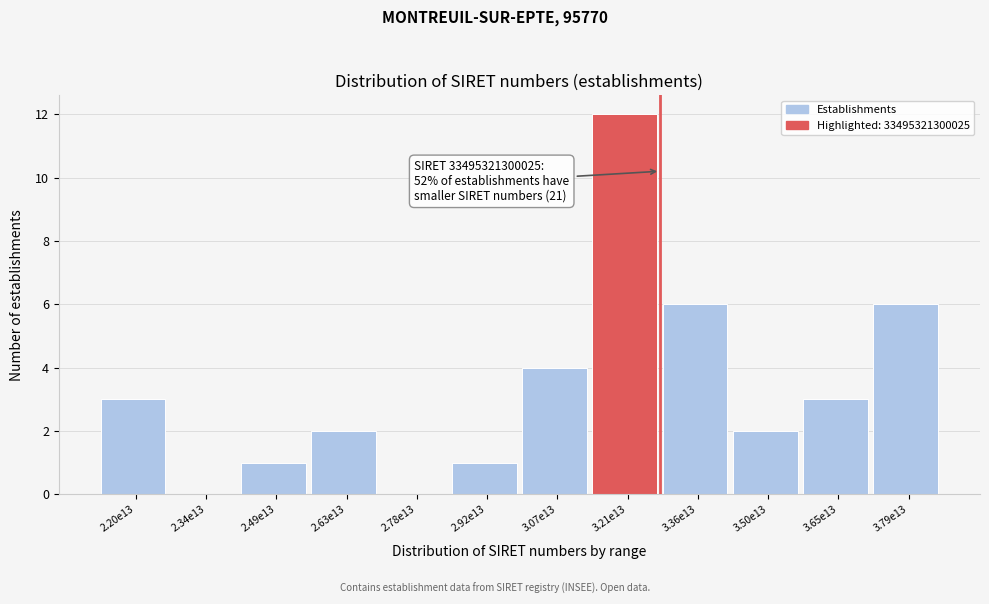

Reading right to left, list all the values displayed in this chart.

3.79e13=6	3.65e13=3	3.50e13=2	3.36e13=6	3.21e13=12	3.07e13=4	2.92e13=1	2.78e13=0	2.63e13=2	2.49e13=1	2.34e13=0	2.20e13=3